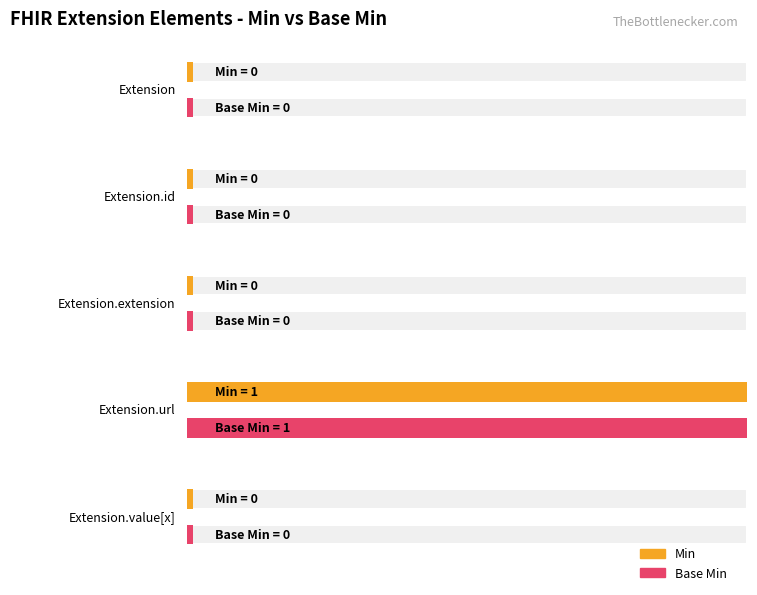

Reading left to right, what are all the values shown in this chart?

Min: Extension=0	Extension.id=0	Extension.extension=0	Extension.url=1	Extension.value[x]=0
Base Min: Extension=0	Extension.id=0	Extension.extension=0	Extension.url=1	Extension.value[x]=0